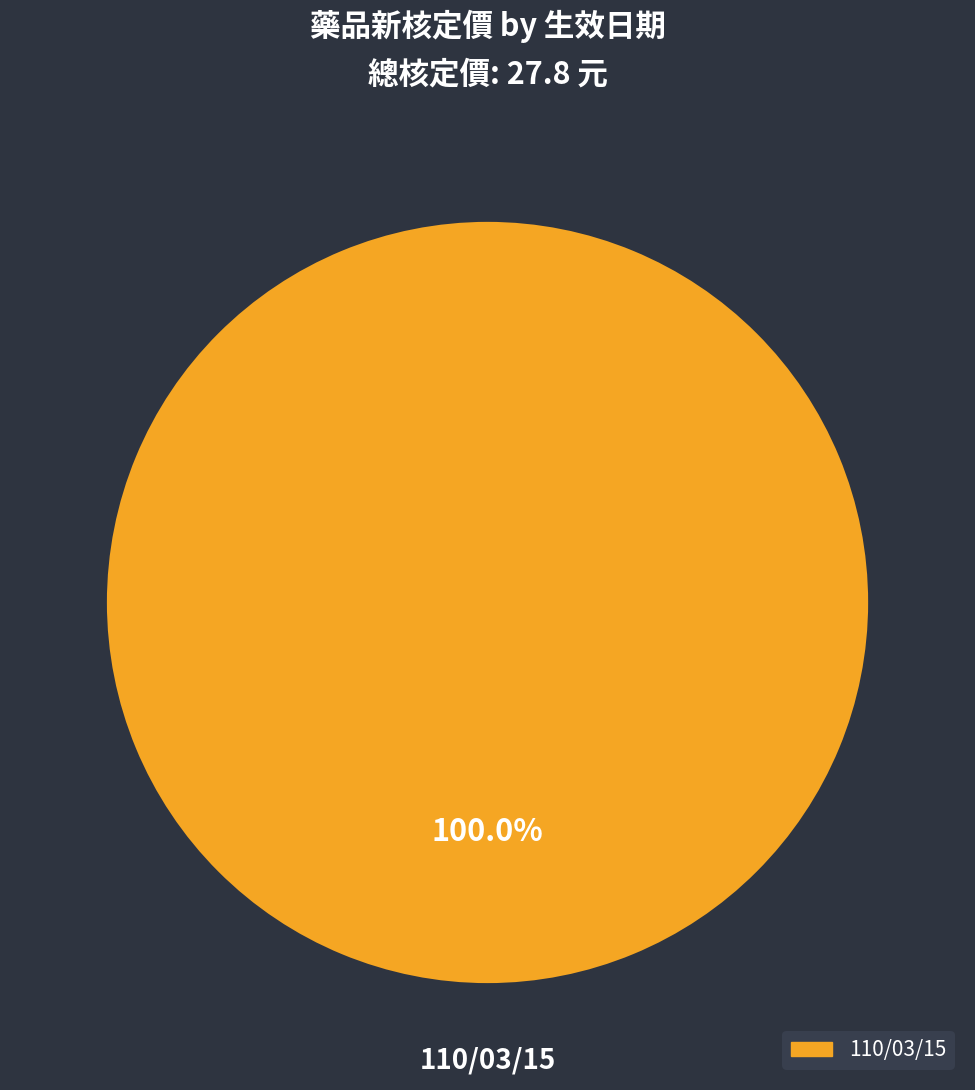

Does any single category account for the majority?

Yes